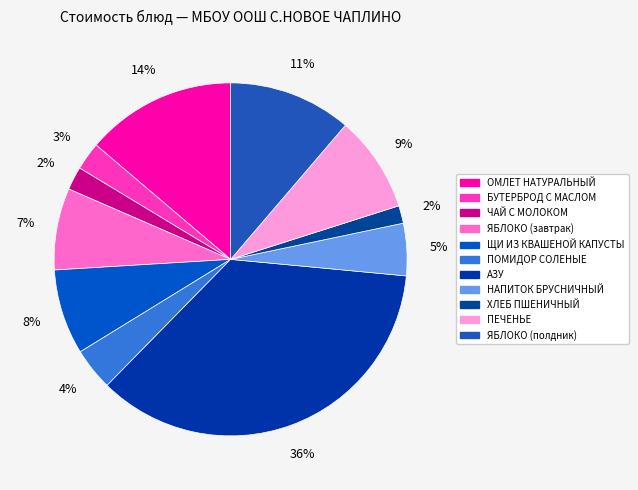

What percentage is the ЩИ ИЗ КВАШЕНОЙ КАПУСТЫ slice, to the nearest percent?

8%